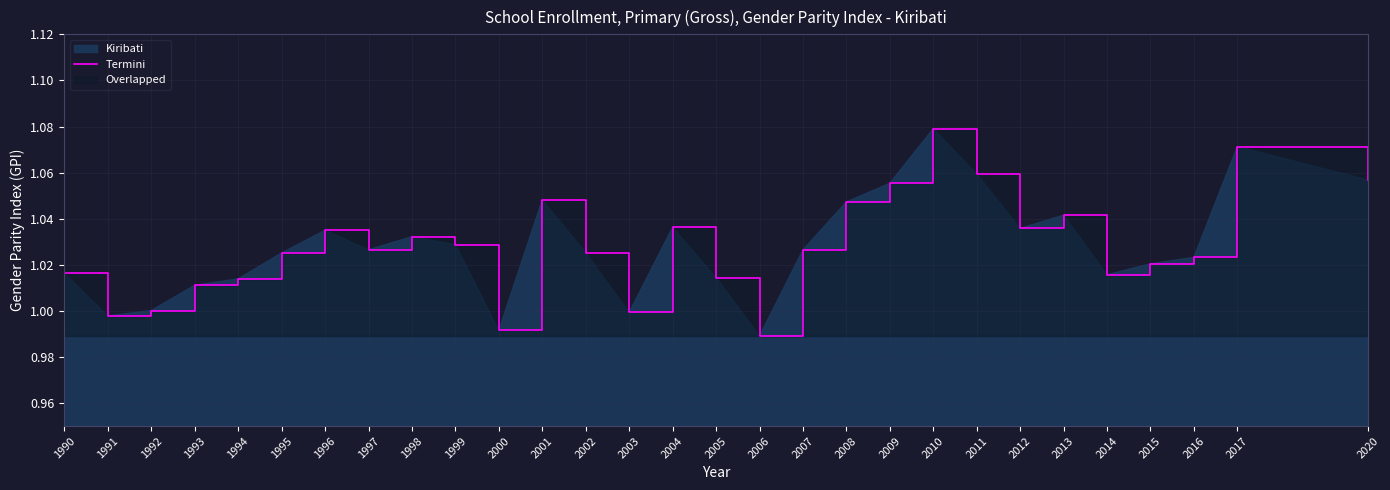

What is the ratio of the value at 1994 to the value at 2011?

1.0